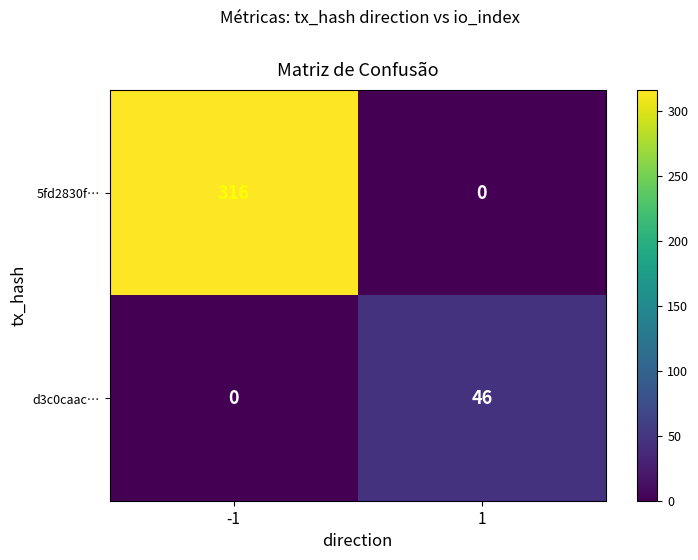

At which category is the sum across all series the highest?

-1